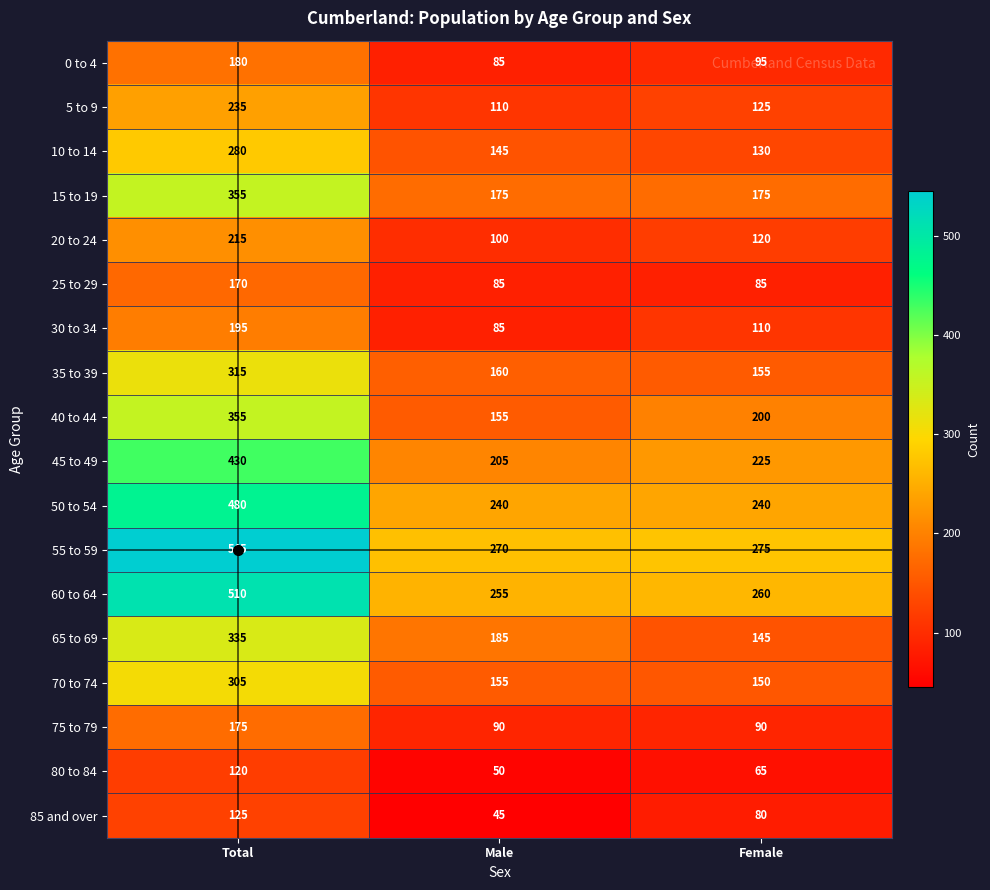

Between Male and Female, which series saw the biggest shift?

40 to 44